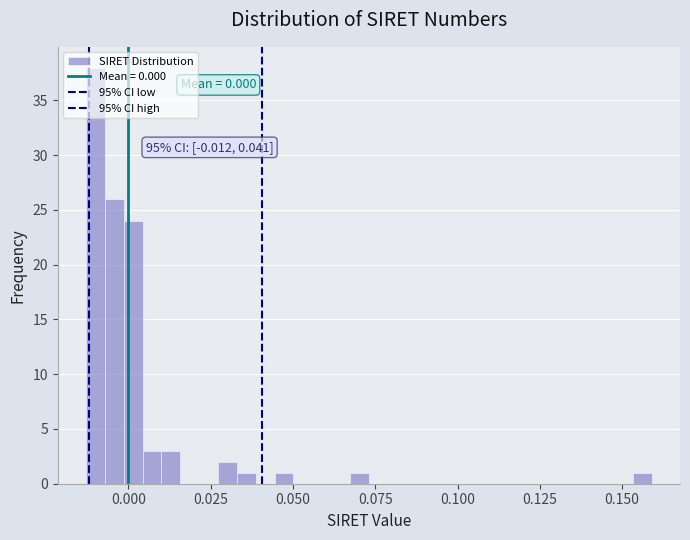

Around what value on the x-axis is the tallest bar? Give the approximate position of its centre, as read against the axis.

-0.010